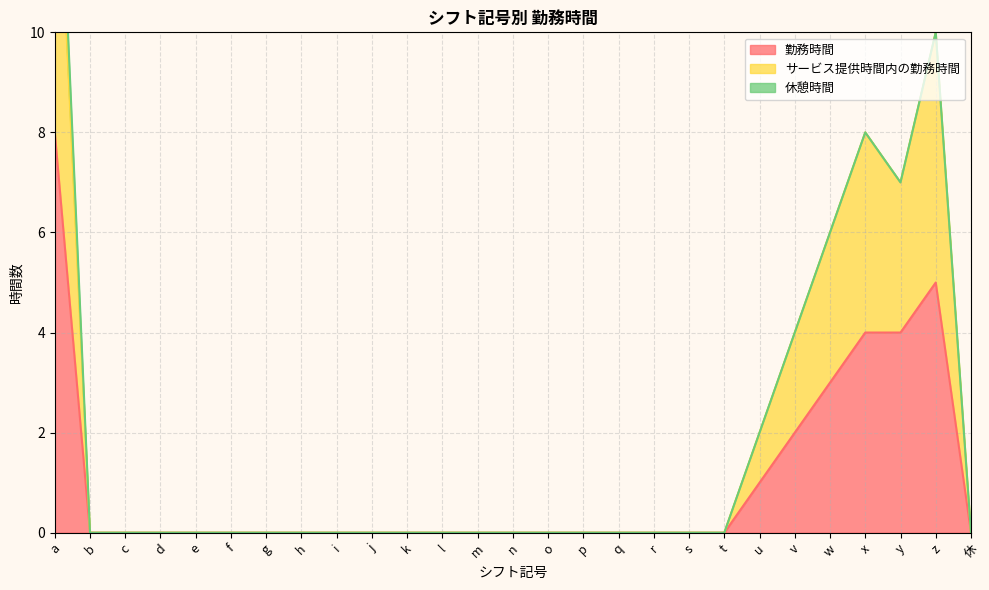

Does the chart have visible grid lines?

Yes